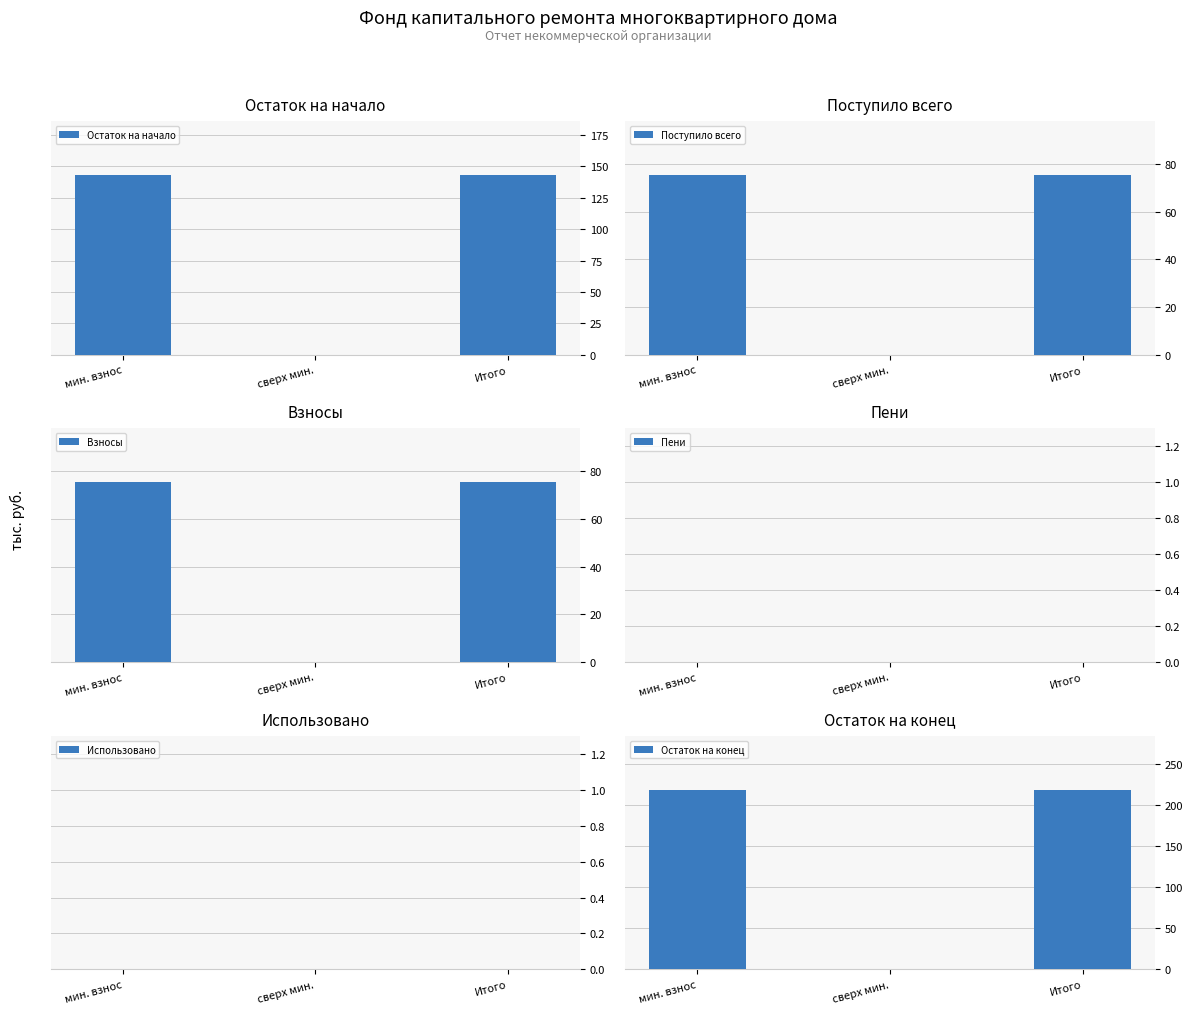

What are all the series names shown in the legend?

Остаток на начало, Поступило всего, Взносы, Пени, Использовано, Остаток на конец